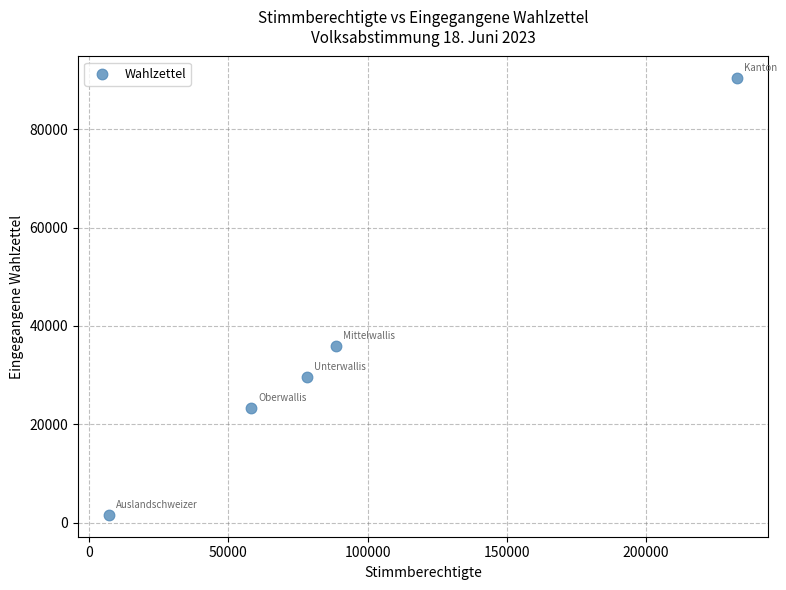

What is the average X value?

93006